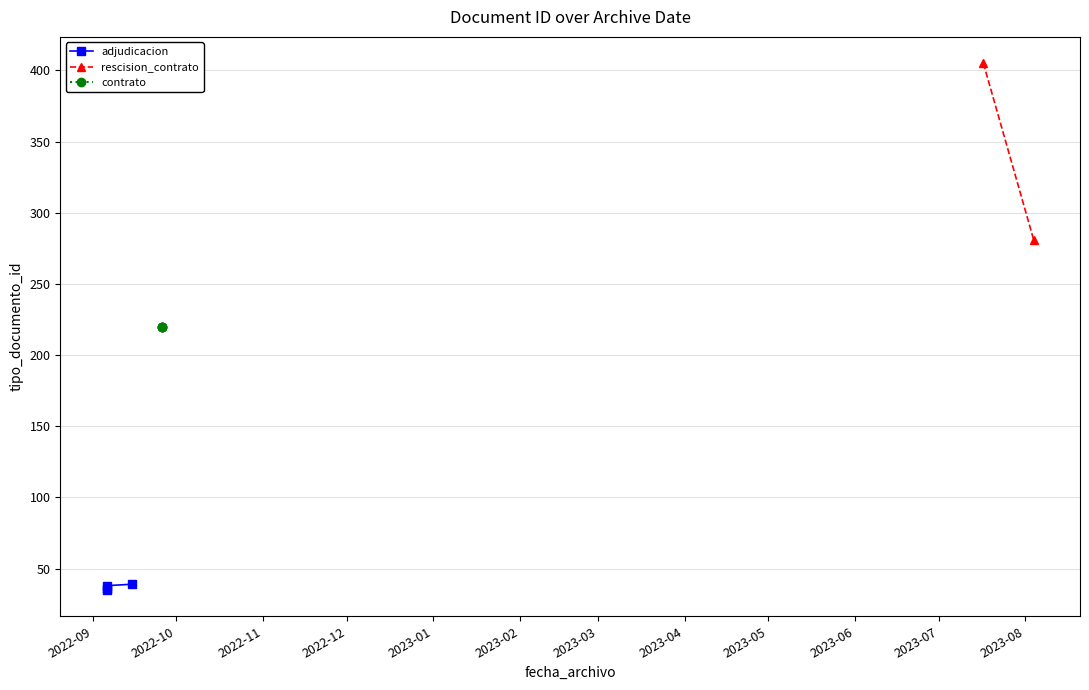

List the labels in order of value, smallest first.

2022-09-06, 2022-09-06, 2022-09-06, 2022-09-15, 2022-09-26, 2022-09-26, 2022-09-26, 2022-09-26, 2023-08-04, 2023-07-17